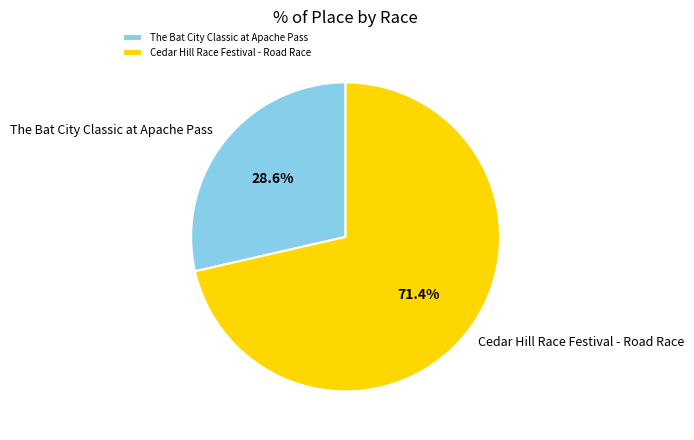

How many segments does this pie chart have?

2